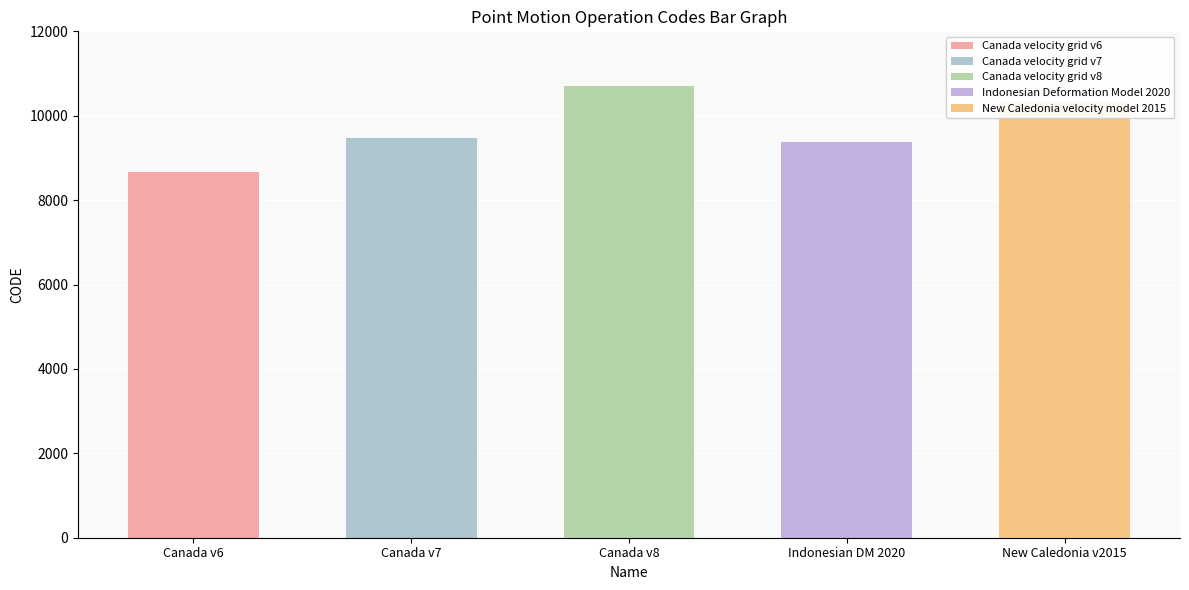

What is the difference between the maximum and minimum values?

2031